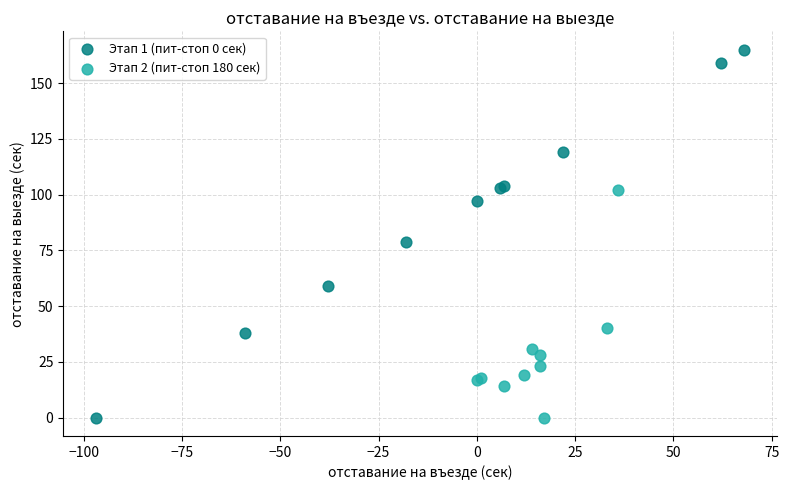

Which series reaches the maximum Y coordinate?

Этап 1 (пит-стоп 0 сек)